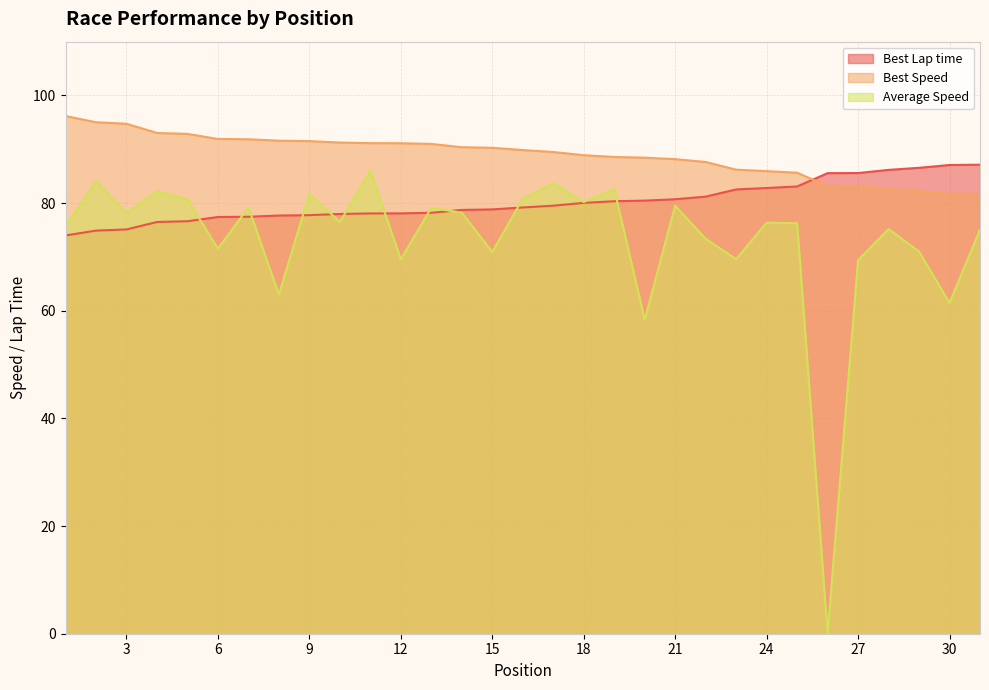

True or false: Best Lap time and Best Speed intersect in this chart.

True